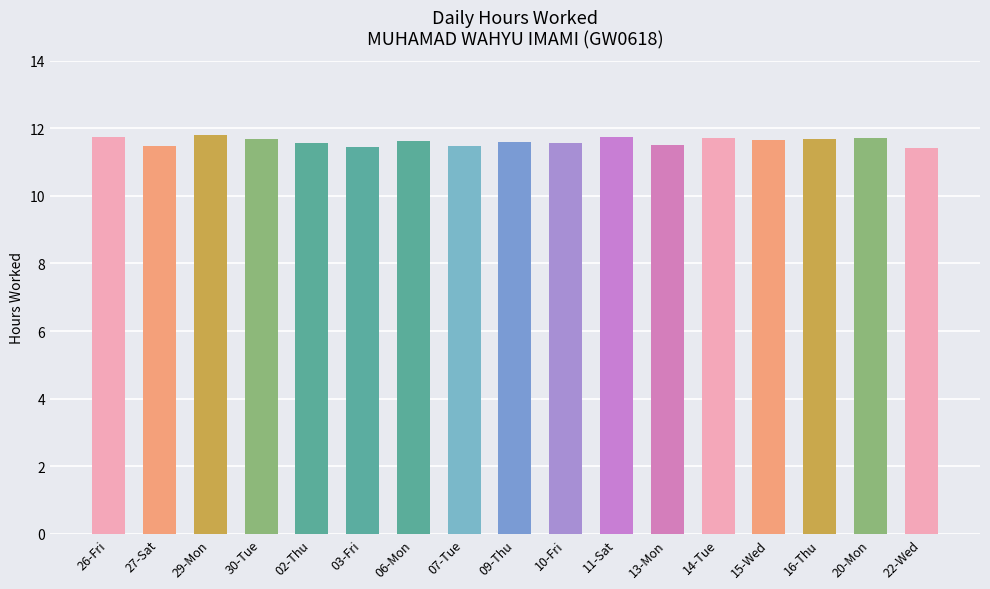

What is the sum of the values at 29-Mon and 16-Thu?

23.5